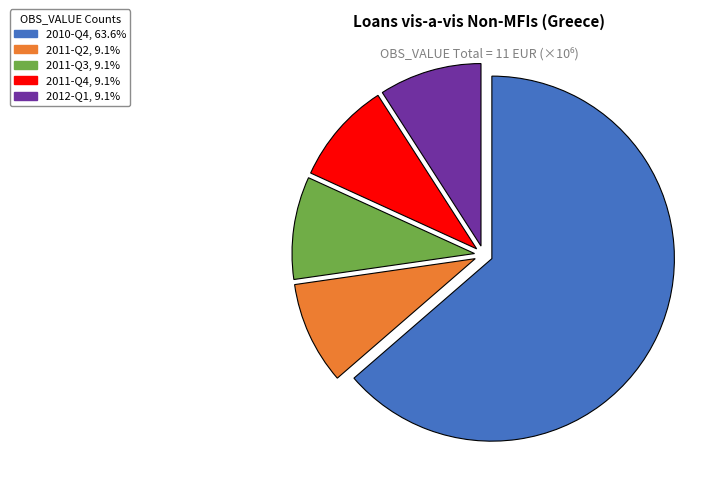

Is there a majority slice in this chart?

Yes